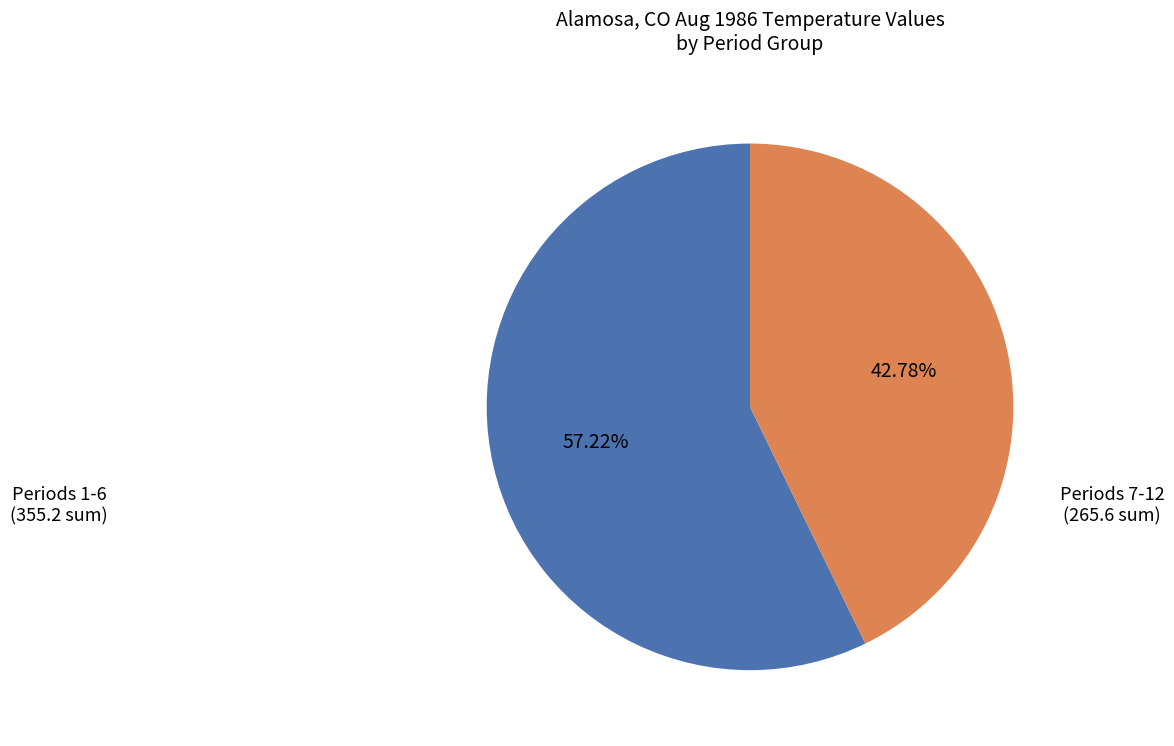

Is the sum of Periods 1-6 and Periods 7-12 greater than half?

Yes